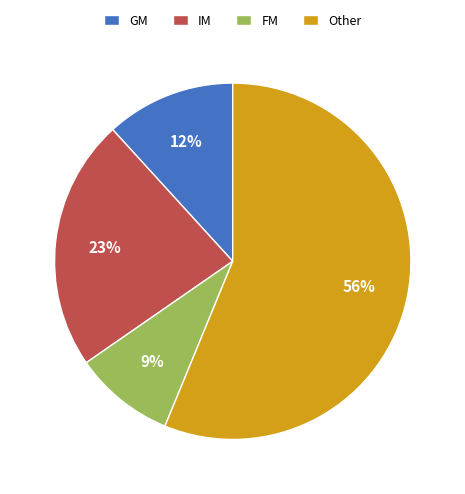

To the nearest percent, what percentage of the pie is GM?

12%